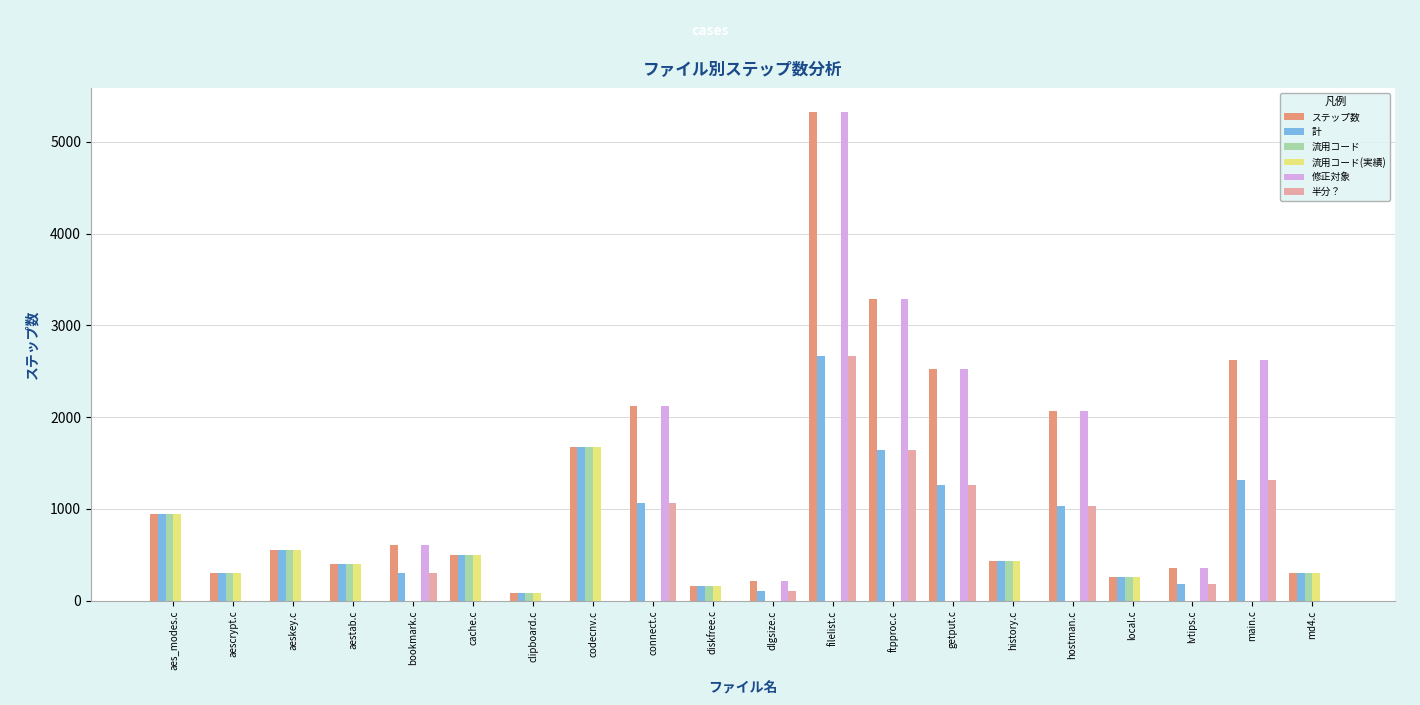

Which series has the largest range (max minus min)?

修正対象